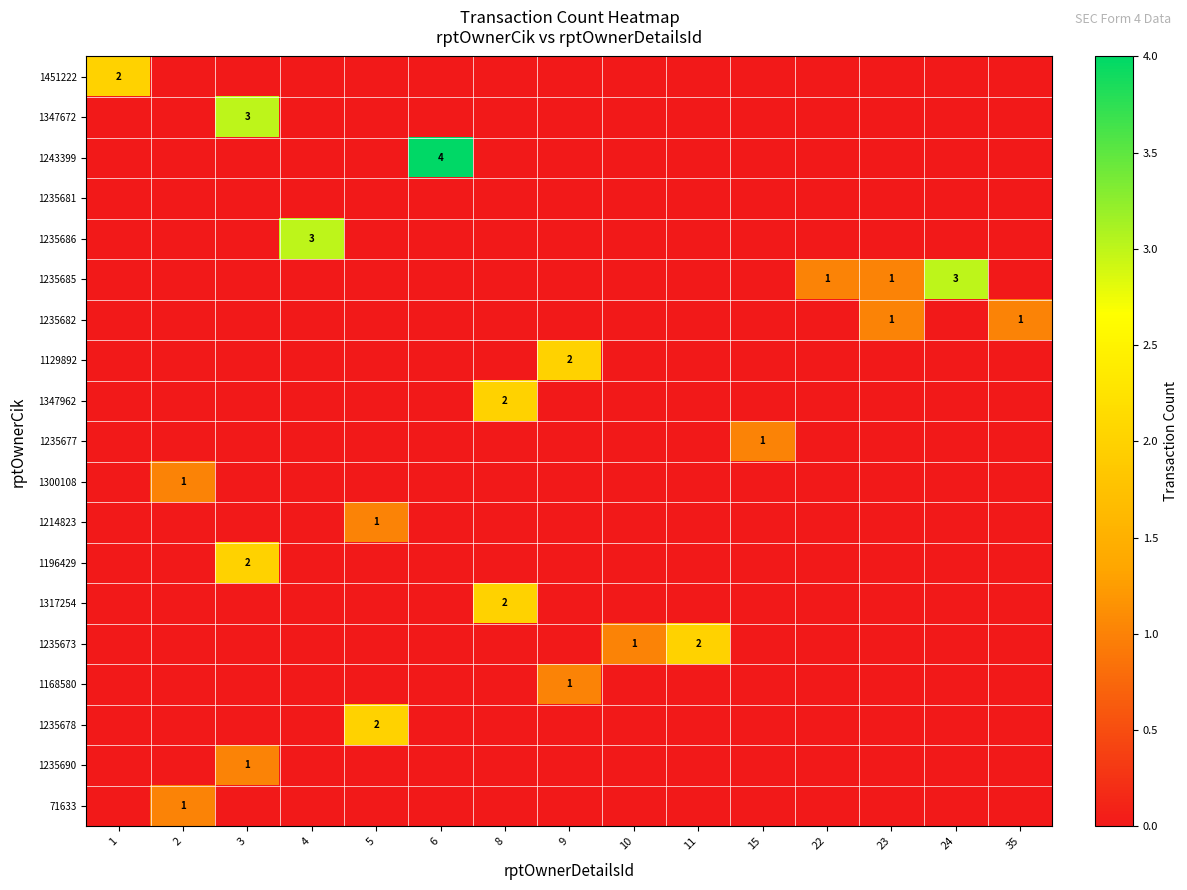

Is it true that 1347672 equals 1 at 3?

False